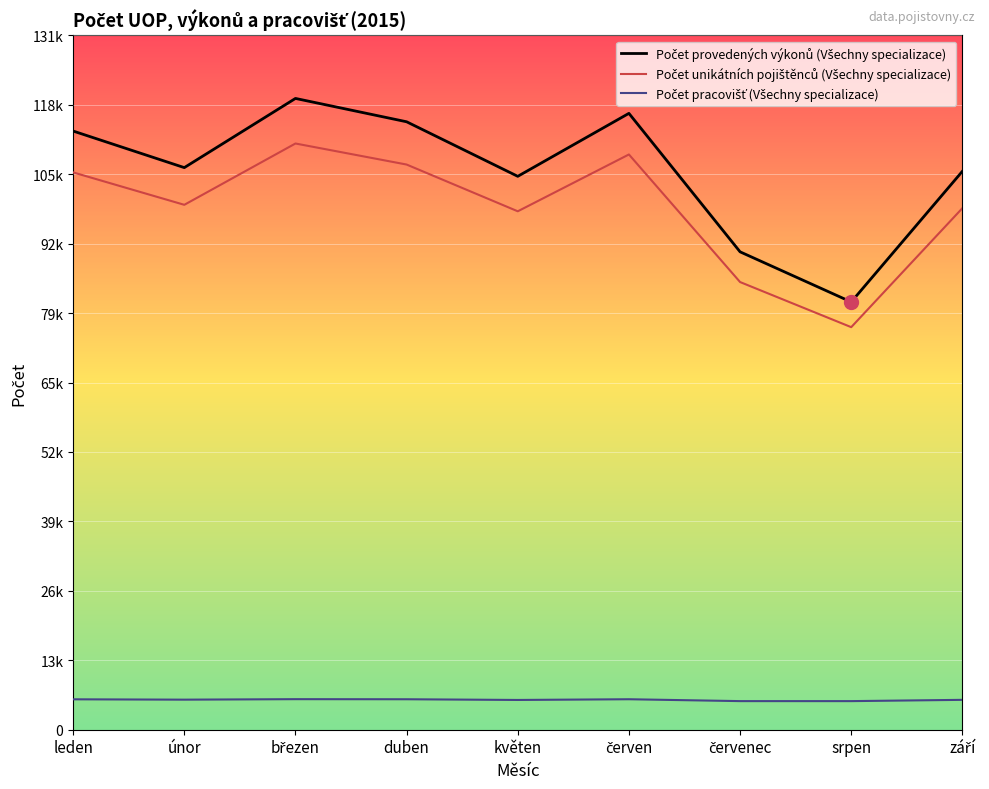

Does the chart display data point markers on the line(s)?

No